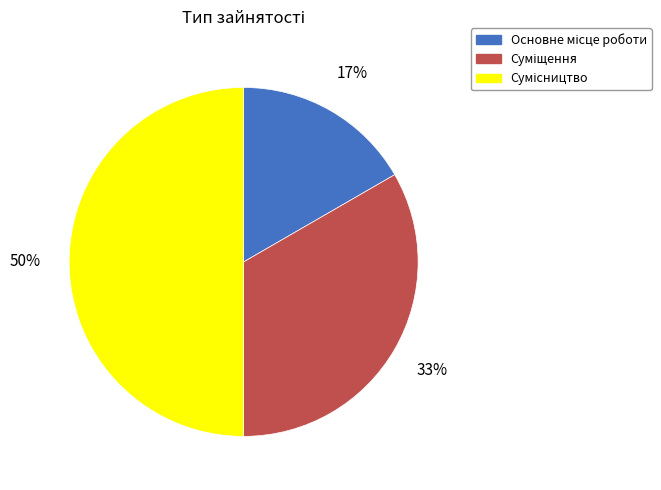

To the nearest percent, what is the average slice percentage?

33%